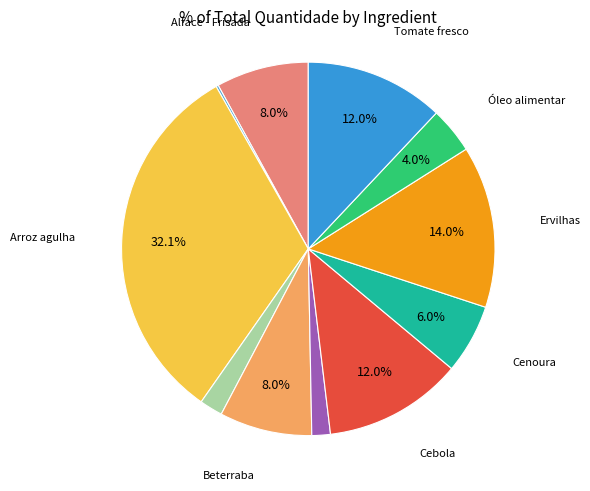

To the nearest percent, what is the average slice percentage?

9%